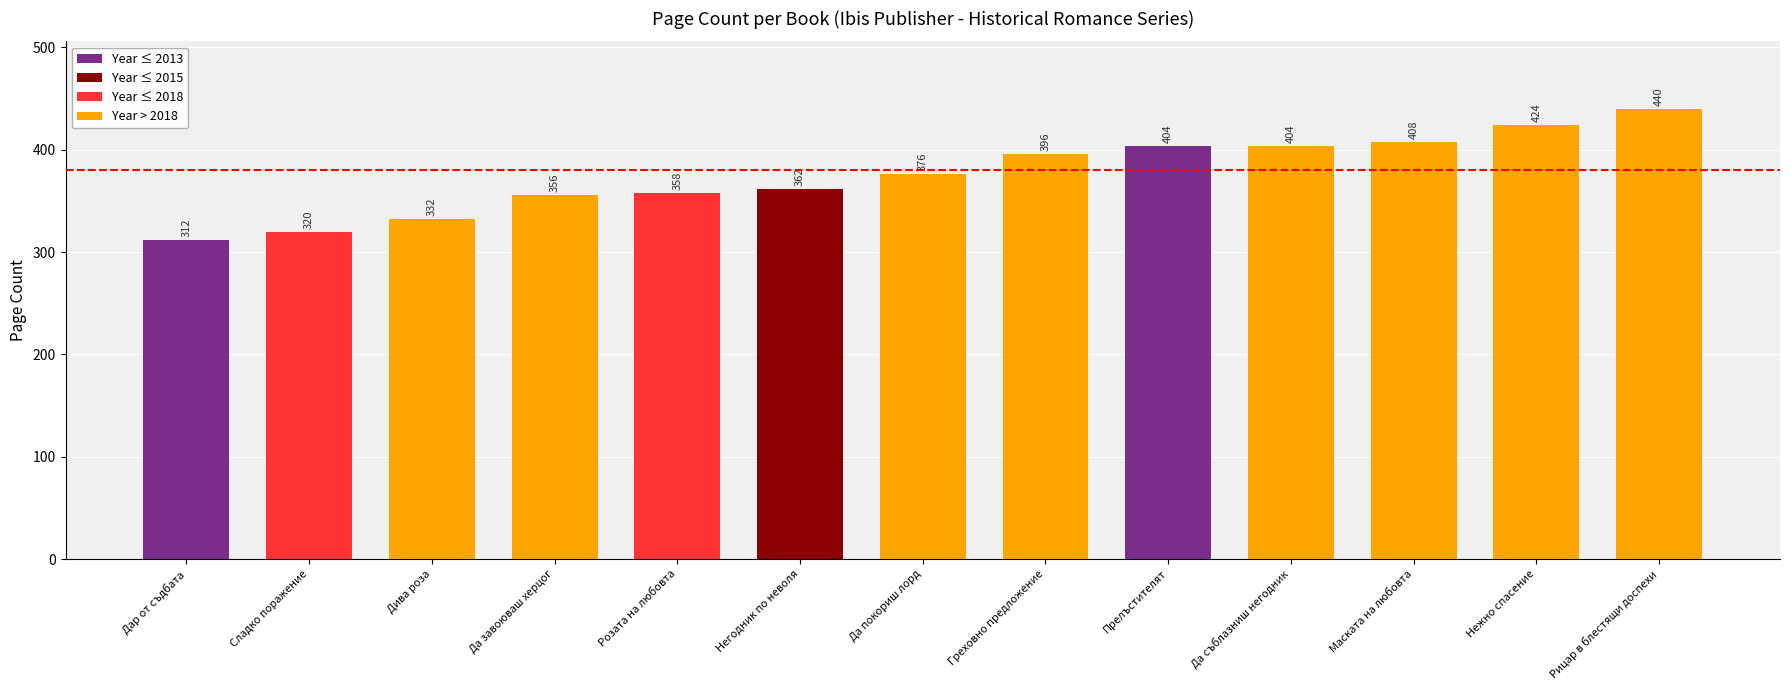

Which label corresponds to the largest value in the chart?

Рицар в блестящи доспехи